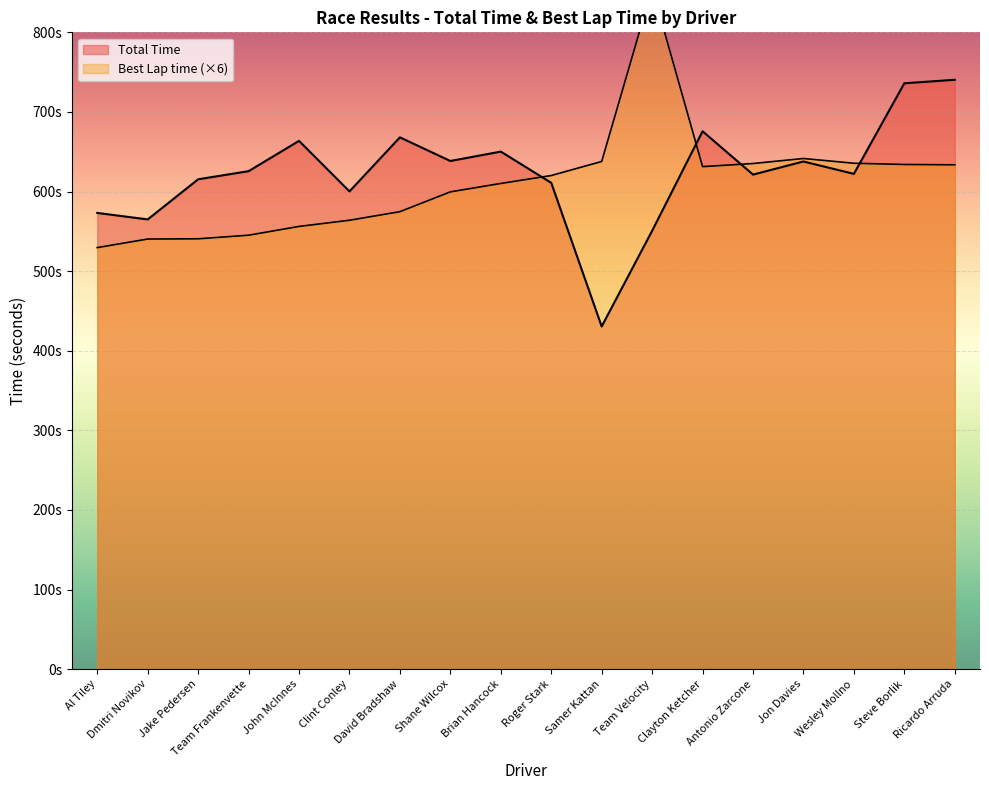

List the labels in order of Best Lap time value, largest first.

Team Velocity, Jon Davies, Samer Kattan, Wesley Mollno, Antonio Zarcone, Steve Borlik, Ricardo Arruda, Clayton Ketcher, Roger Stark, Brian Hancock, Shane Wilcox, David Bradshaw, Clint Conley, John McInnes, Team Frankenvette, Jake Pedersen, Dmitri Novikov, Al Tiley